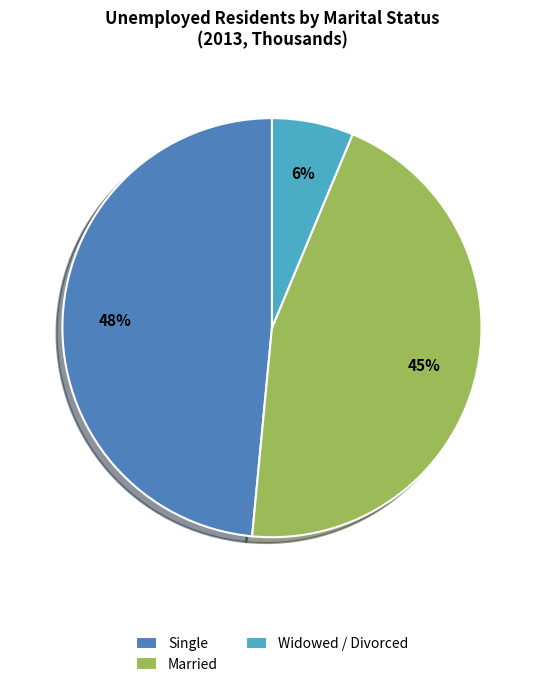

Which slice is the smallest?

Widowed / Divorced